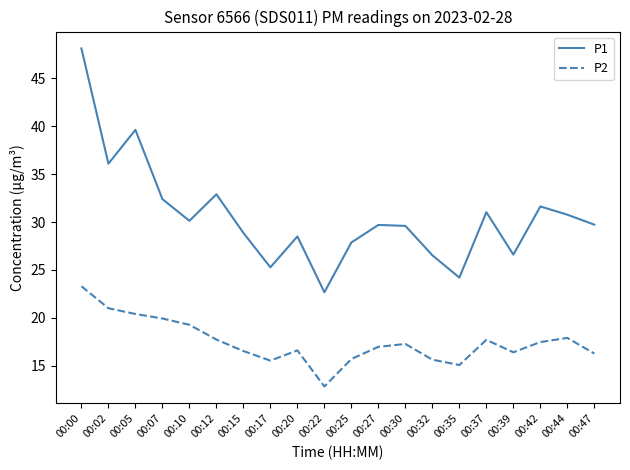

The P2 series shows 16.4 at 00:39. True or false?

True